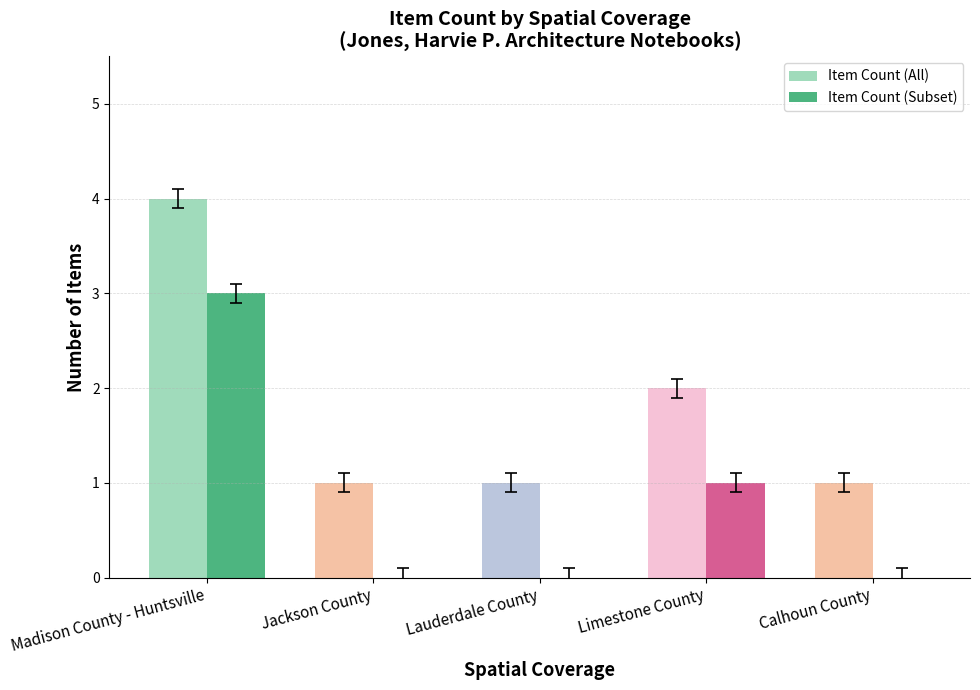

What is the sum of all Item Count (Subset) values?

4